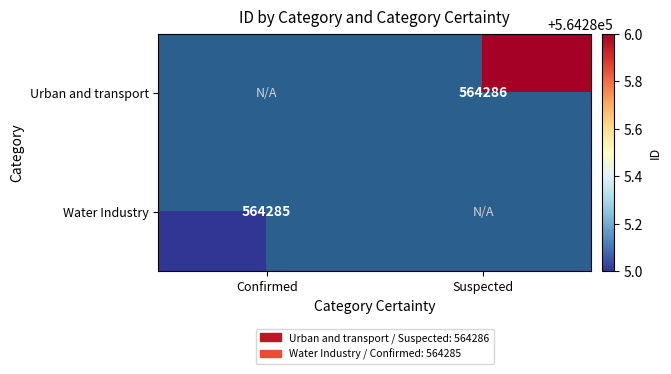

Is it true that Water Industry equals 245049 at Confirmed?

False